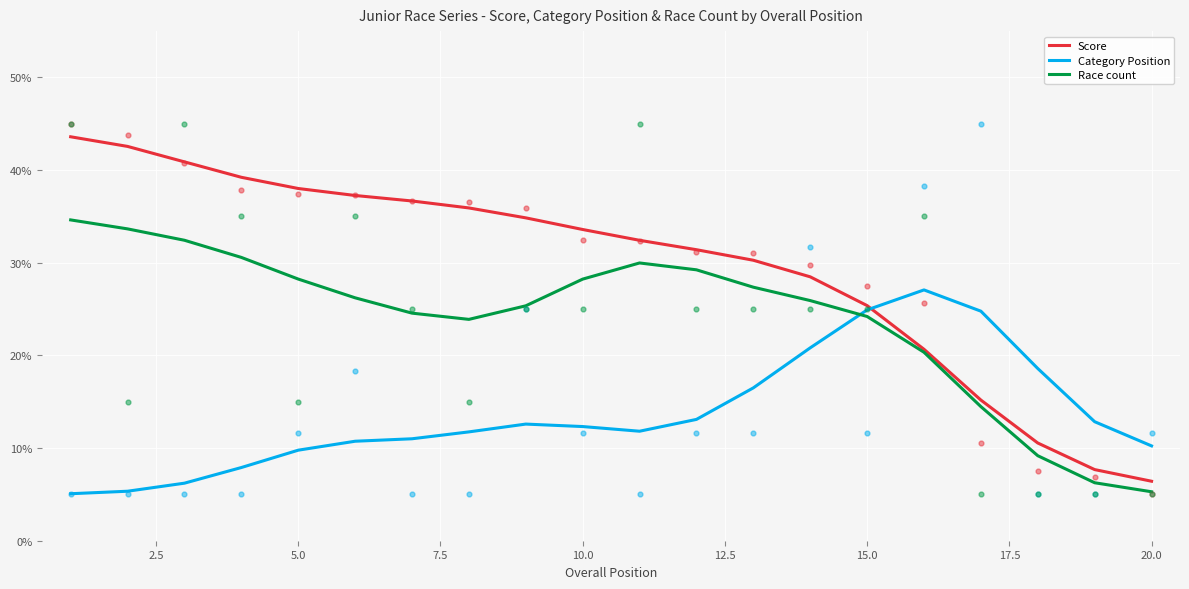

Which series contains the lowest Y value?

Category Position